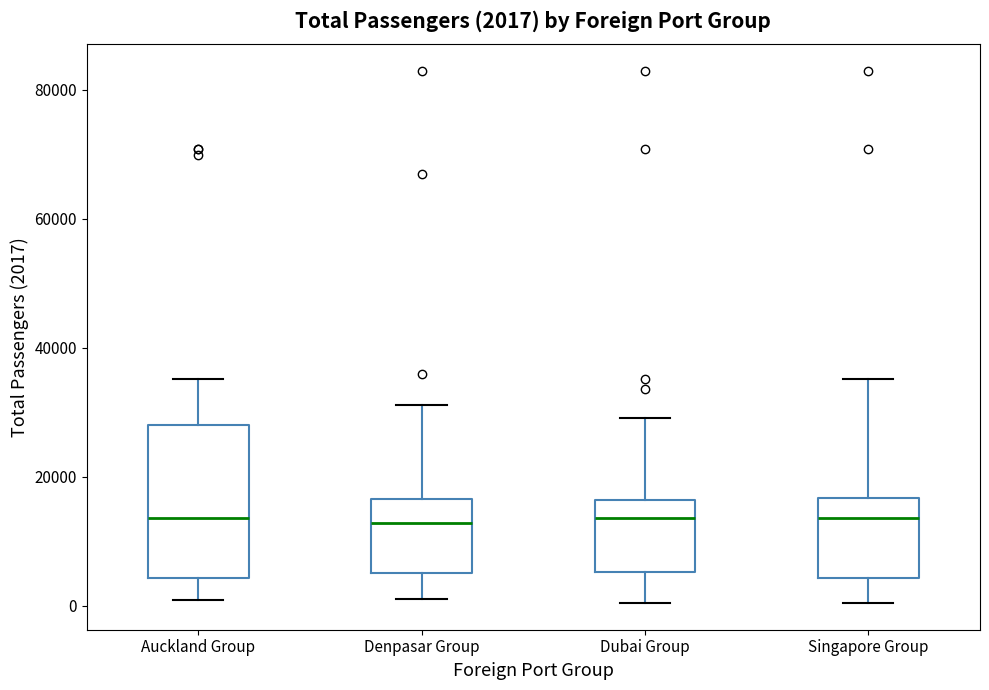

Comparing the boxes themselves (not the whiskers), which one is the tallest?

Auckland Group